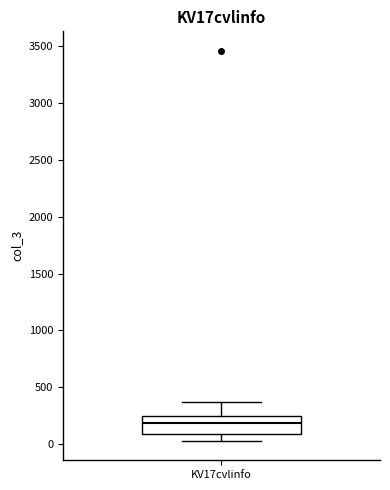

Read this box plot against the y-axis: the position of the median line, the range covered by the box, and the ends of both whiskers. The values are not printed on the chart, so give them approximately, as read against the axis.

median 200, box 100 to 250, whiskers 50 to 350